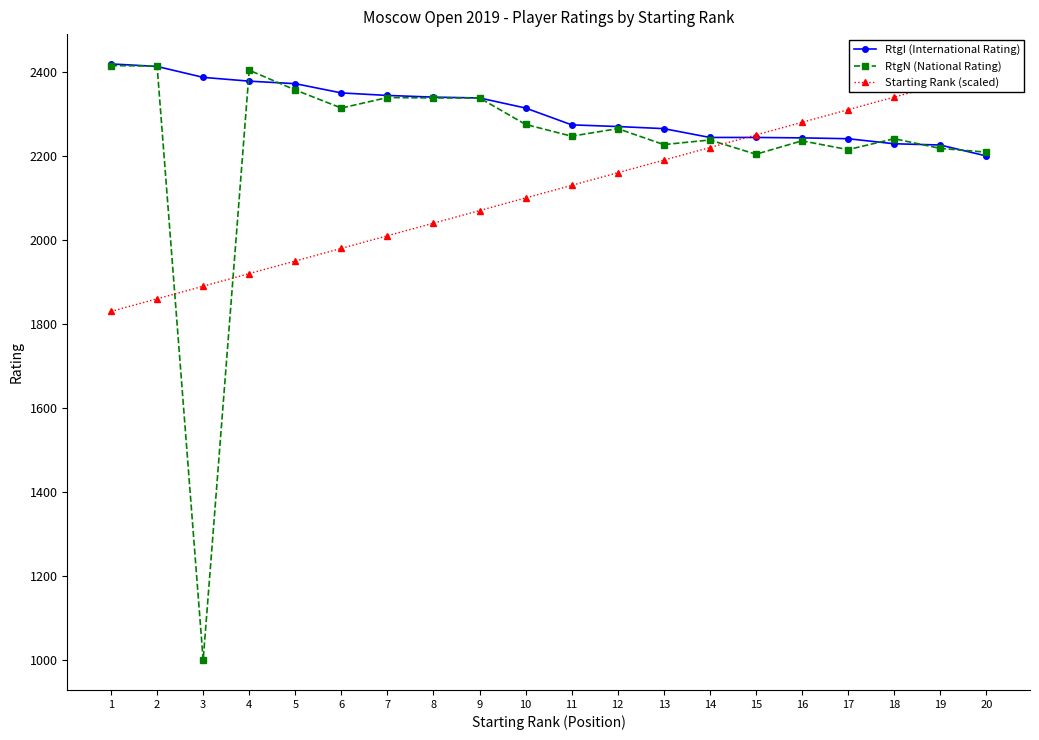

Which category has the highest value across all series?

1